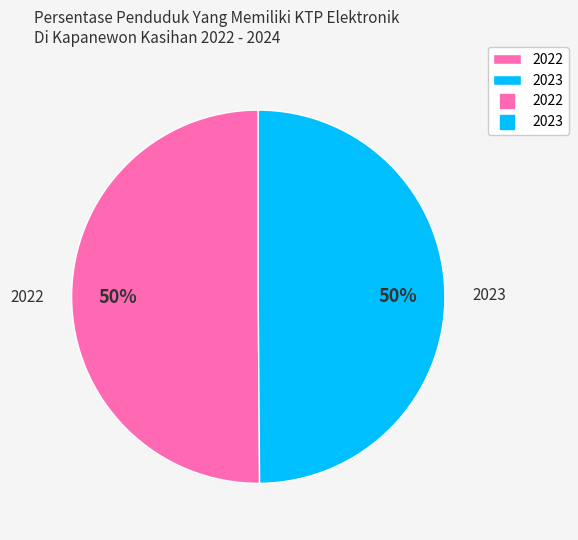

Do 2023 and 2022 together represent more than half of the pie?

Yes